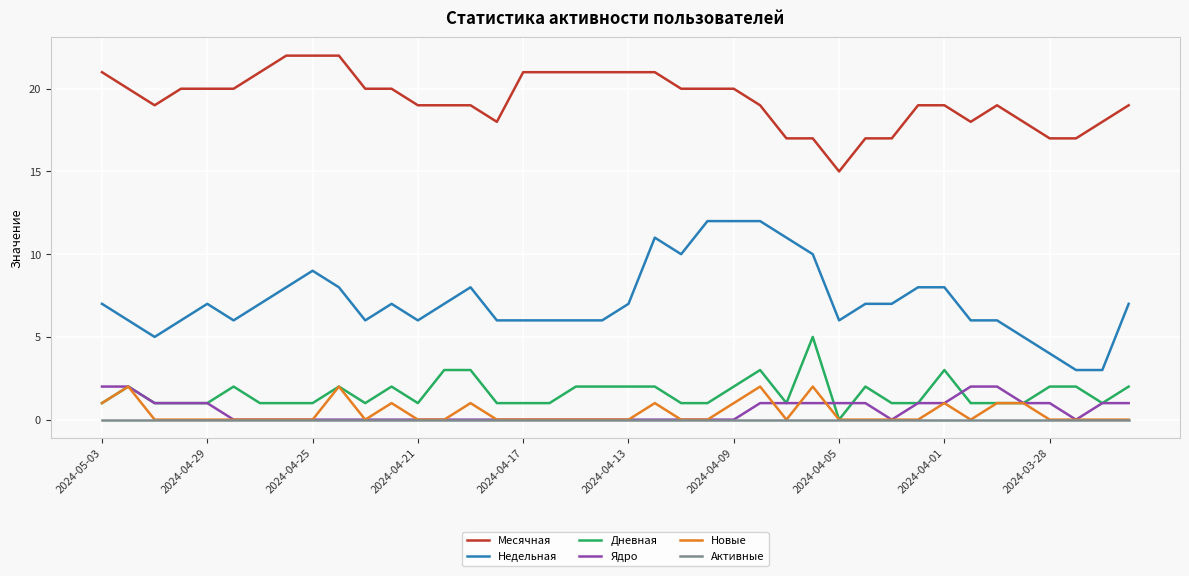

Which series has the widest spread of values?

Недельная